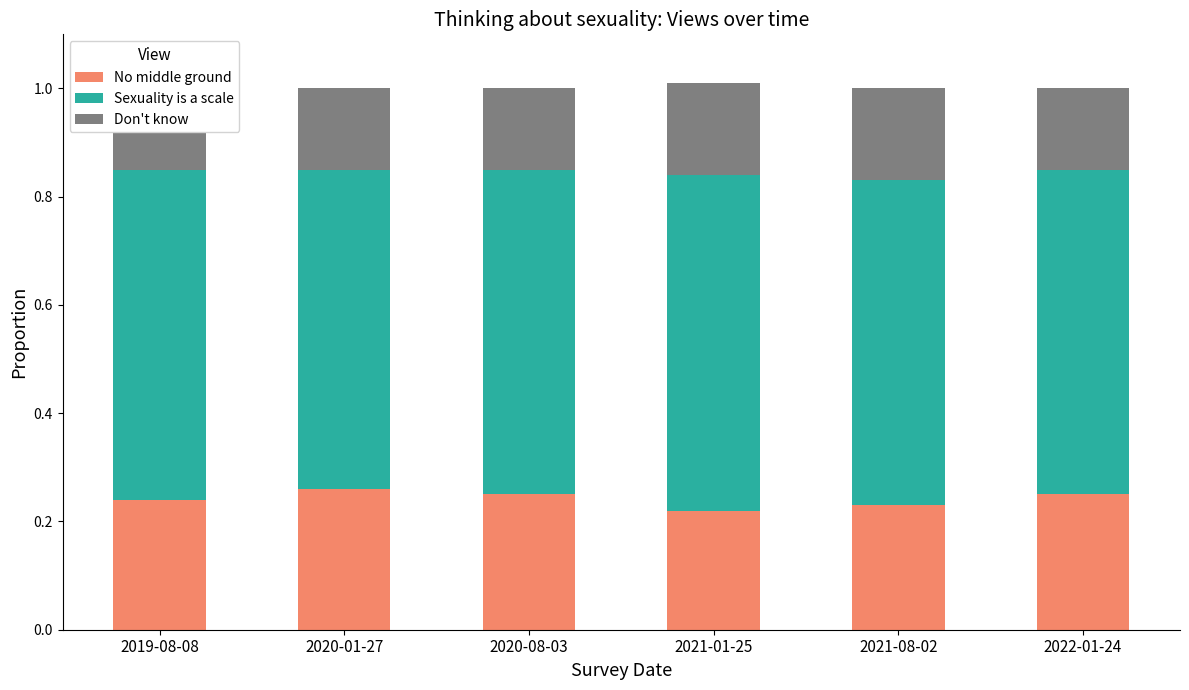

How many Don't know values are between 0 and 1?

6